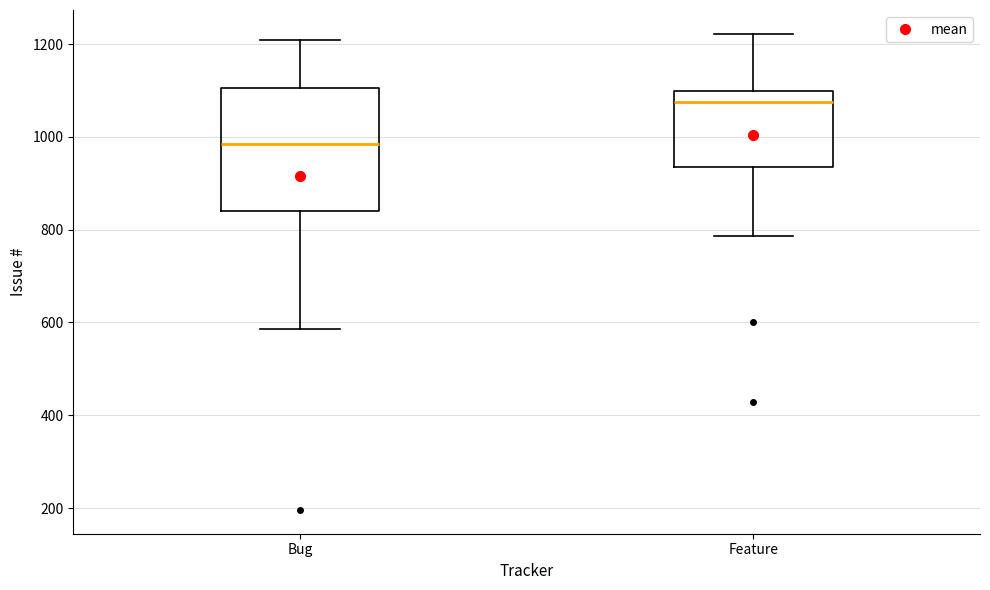

Reading left to right, transcribe this box plot: for each box, give where its median line is, the range the box spans, and where its two whiskers end, as read against the y-axis. The values are not printed on the chart, so give them approximately, as read against the axis.

Bug: median 980, box 840 to 1100, whiskers 580 to 1200
Feature: median 1080, box 940 to 1100, whiskers 780 to 1220